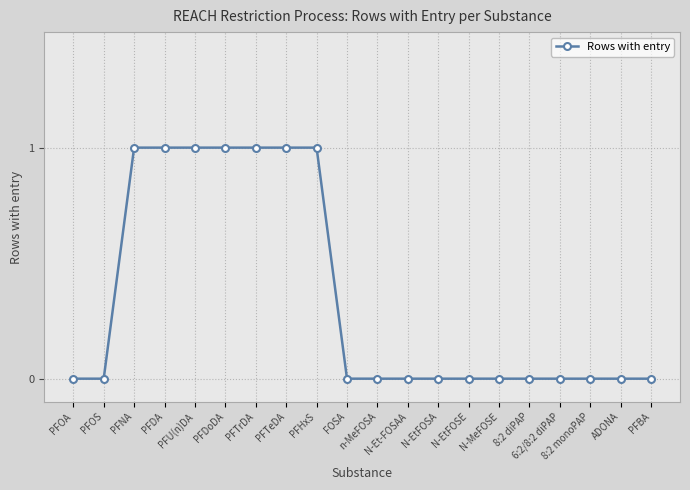

What is the sum of all values?

7